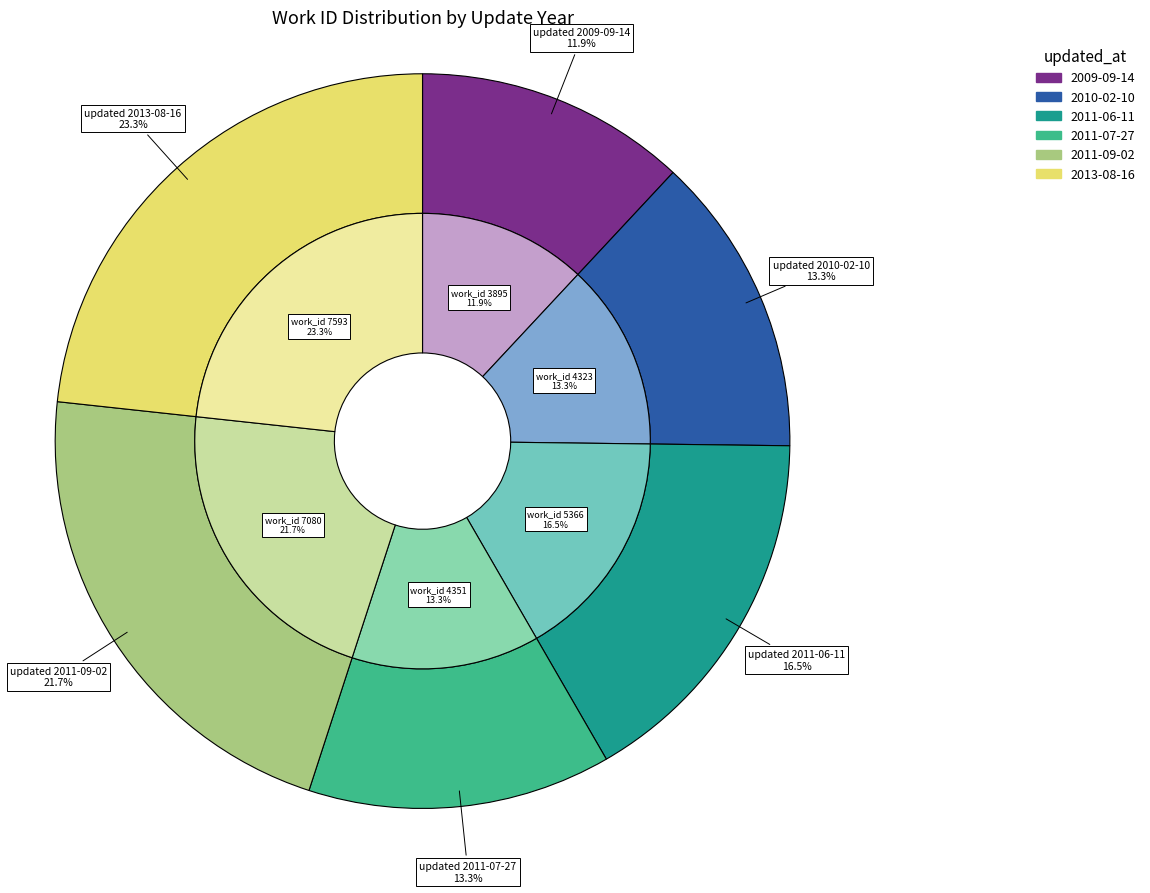

True or false: 2011-07-27 accounts for 6% of the total.

False